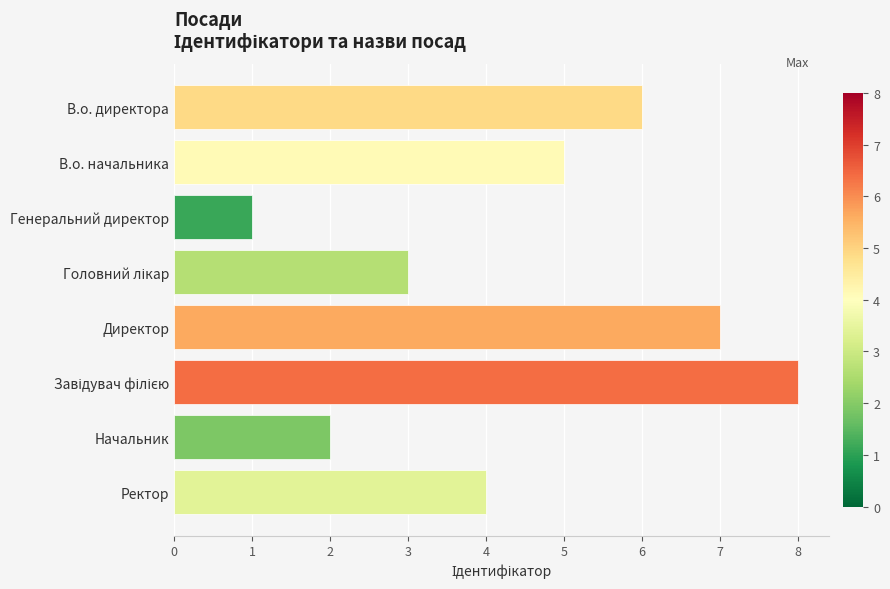

What is the sum of the values at В.о. директора and Начальник?

8